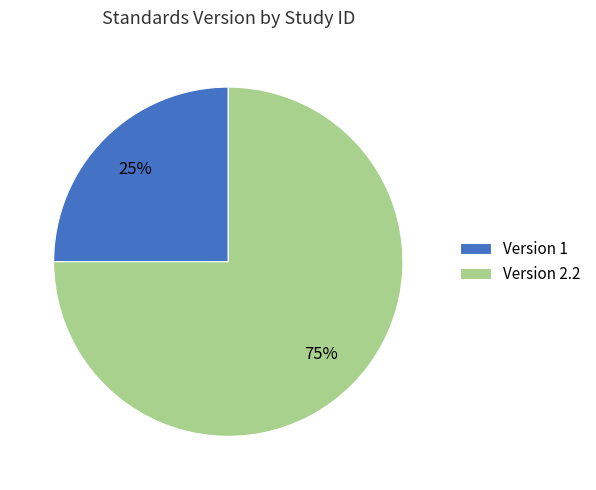

Count the number of slices in the pie.

2